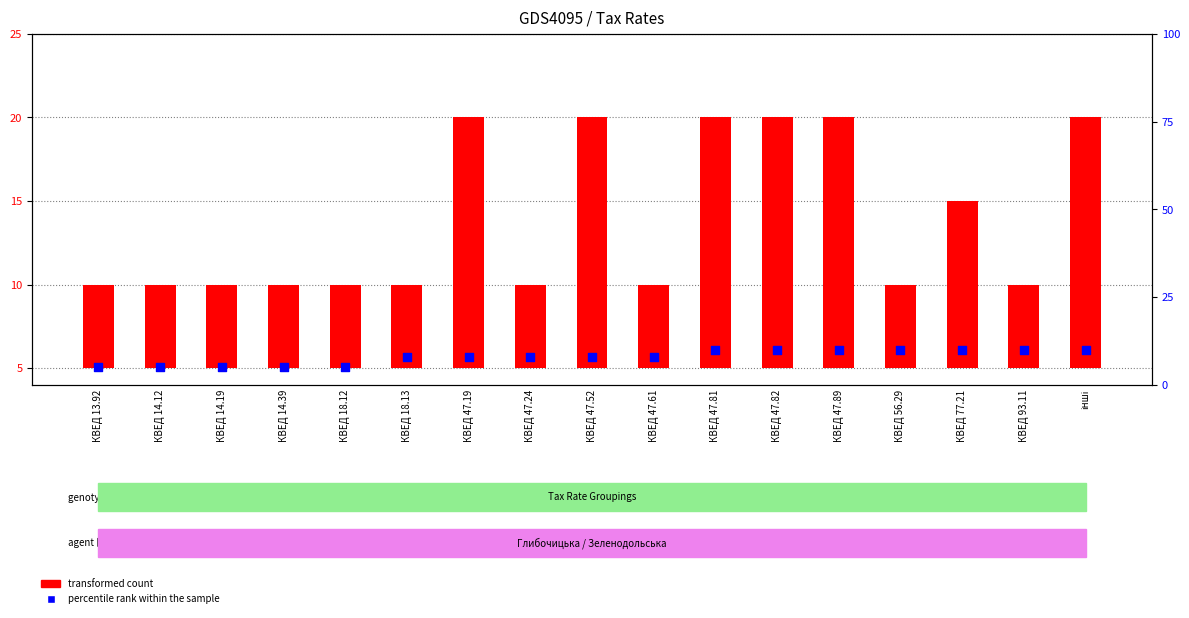

Which series reaches the maximum Y coordinate?

transformed count